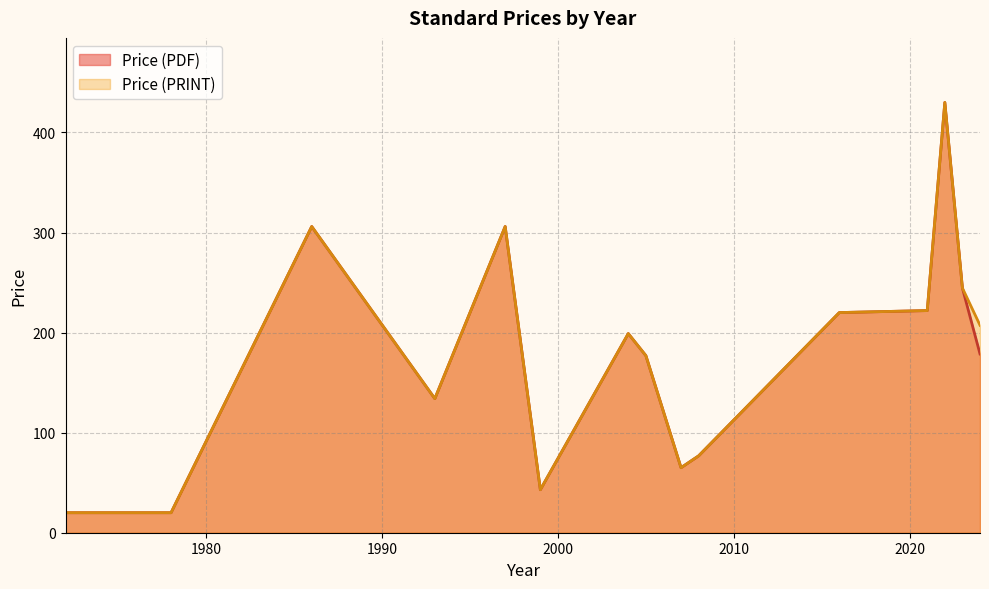

True or false: Price (PDF) has more than 0 interior local peaks.

True